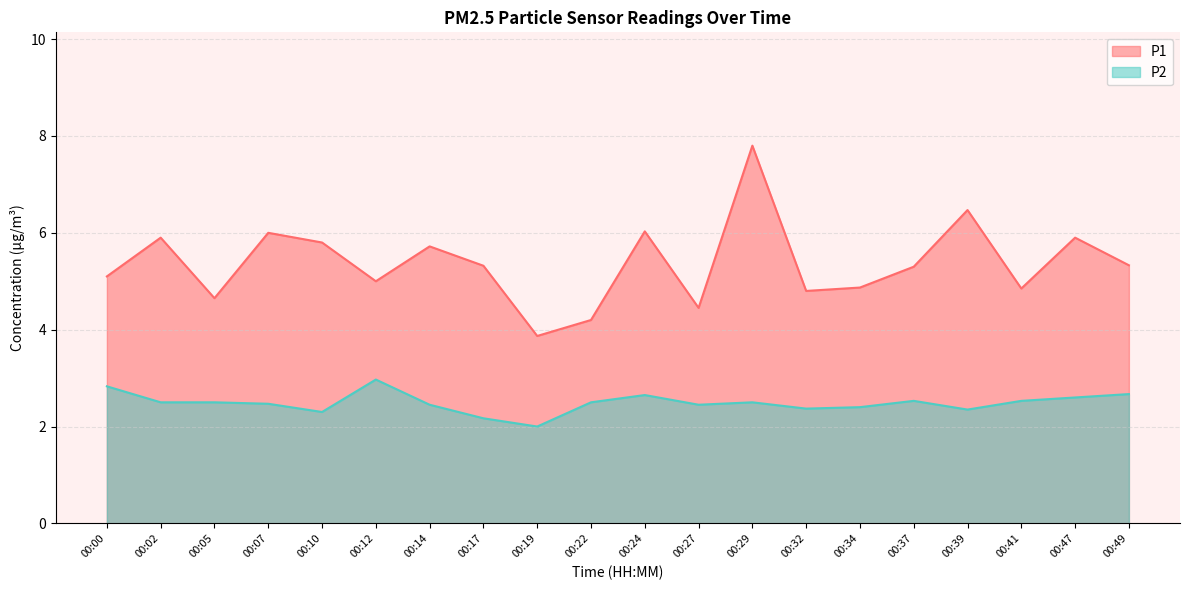

Which series has the widest spread of values?

P1